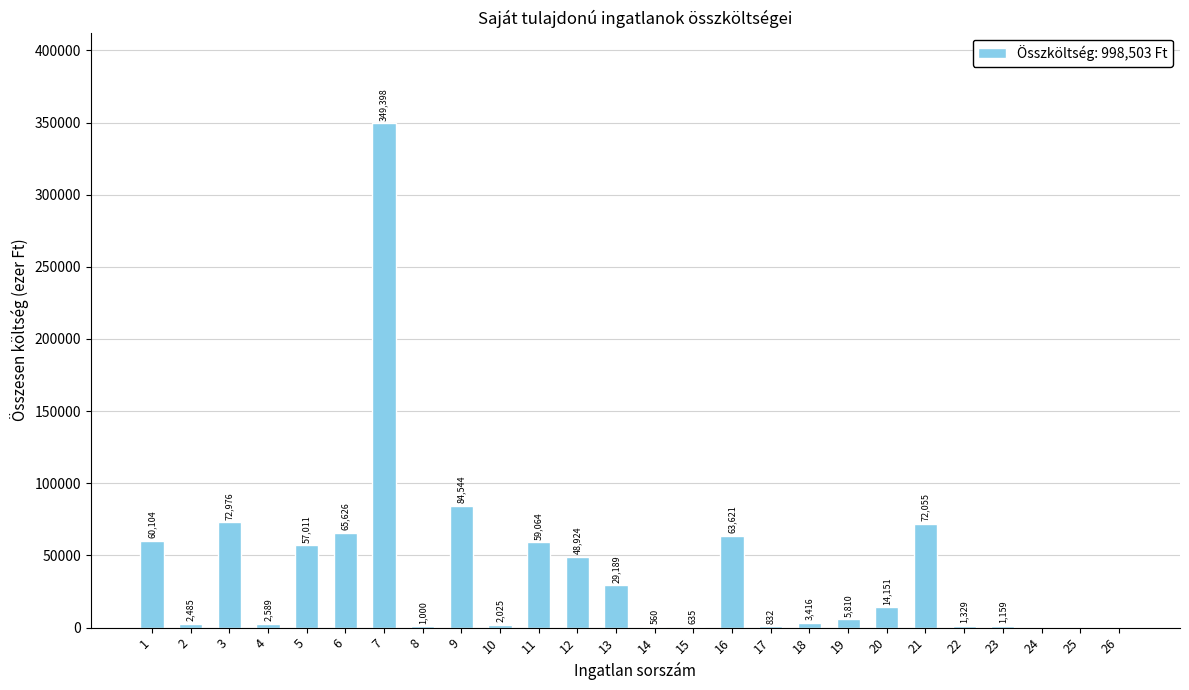

Reading left to right, extract all data points from this chart.

60104	2485	72976	2589	57011	65626	349398	1000	84544	2025	59064	48924	29189	560	635	63621	832	3416	5810	14151	72055	1329	1159	0	0	0